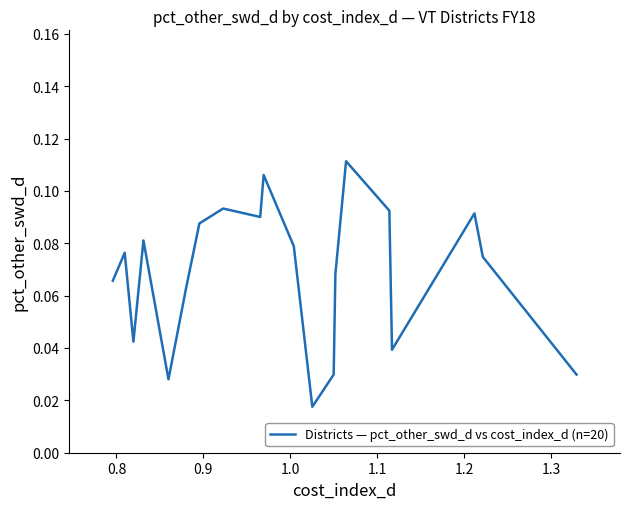

How many distinct data groups are displayed?

1